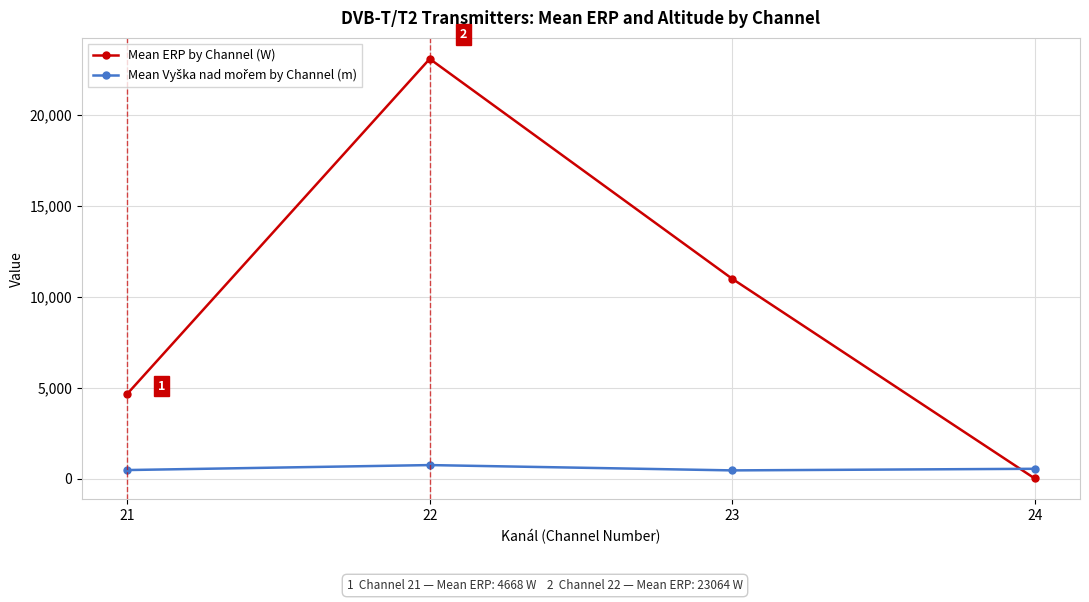

At which category is the sum across all series the highest?

22